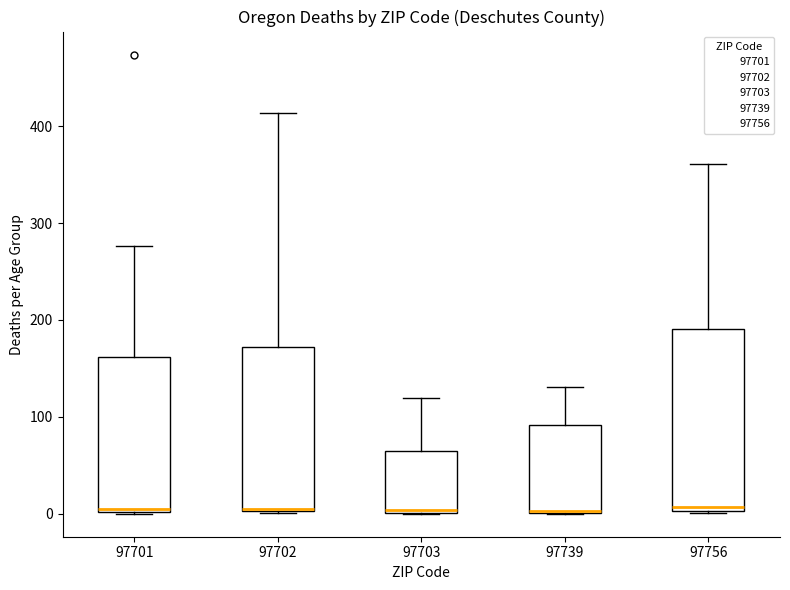

Which box is the tallest, from its lower edge to its upper edge?

97756